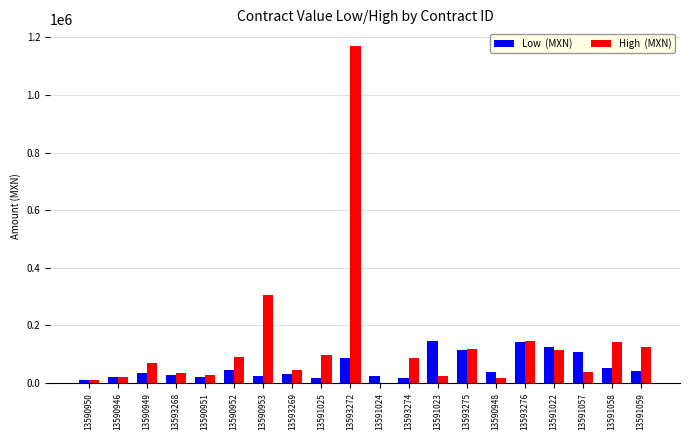

What is the total value across all series at 13591023?

169875.2